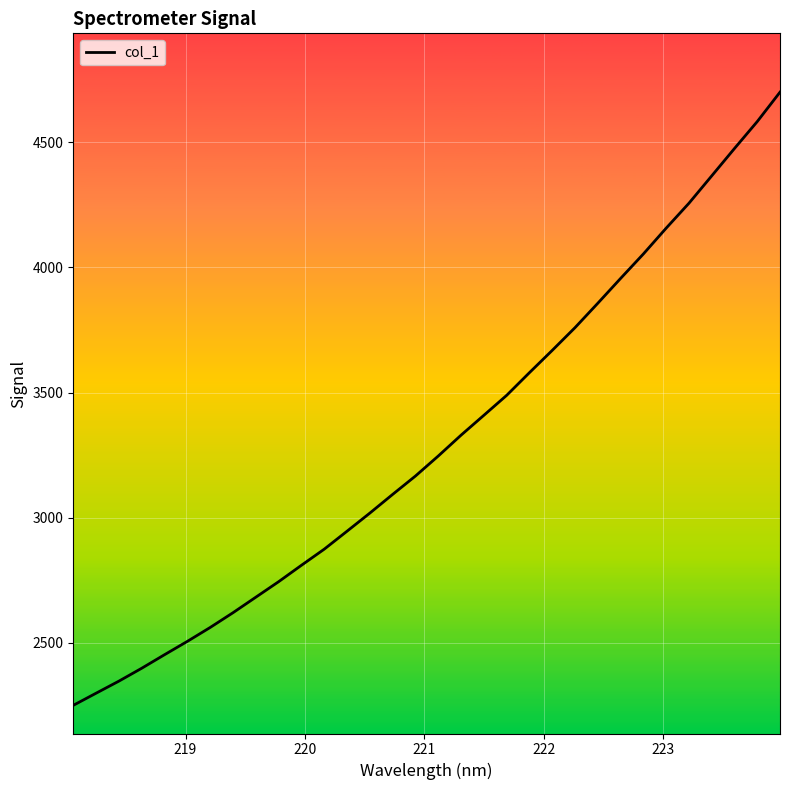

What is the minimum value shown in the chart?

2250.3